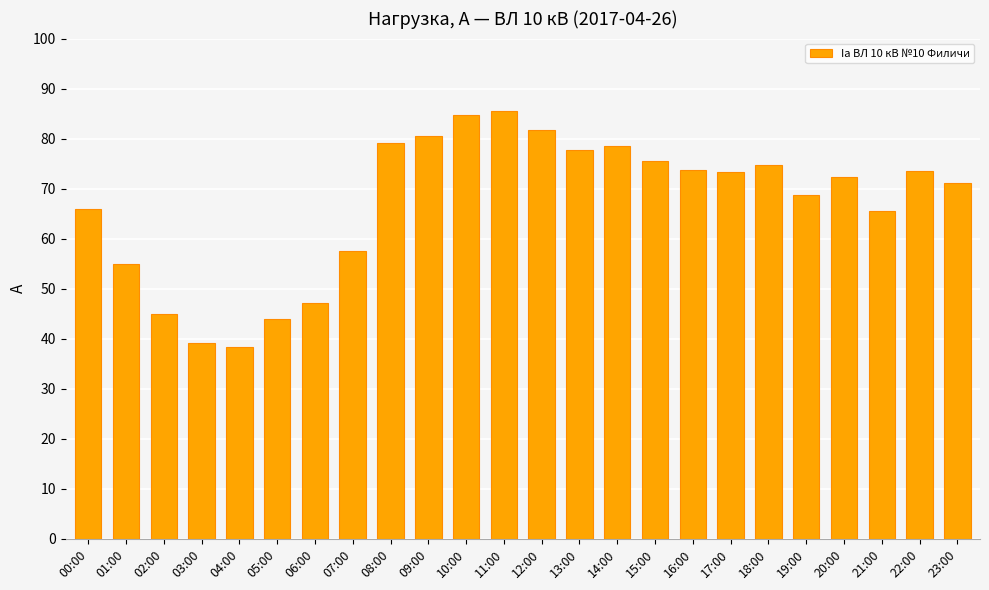

How many bars are there in total?

24